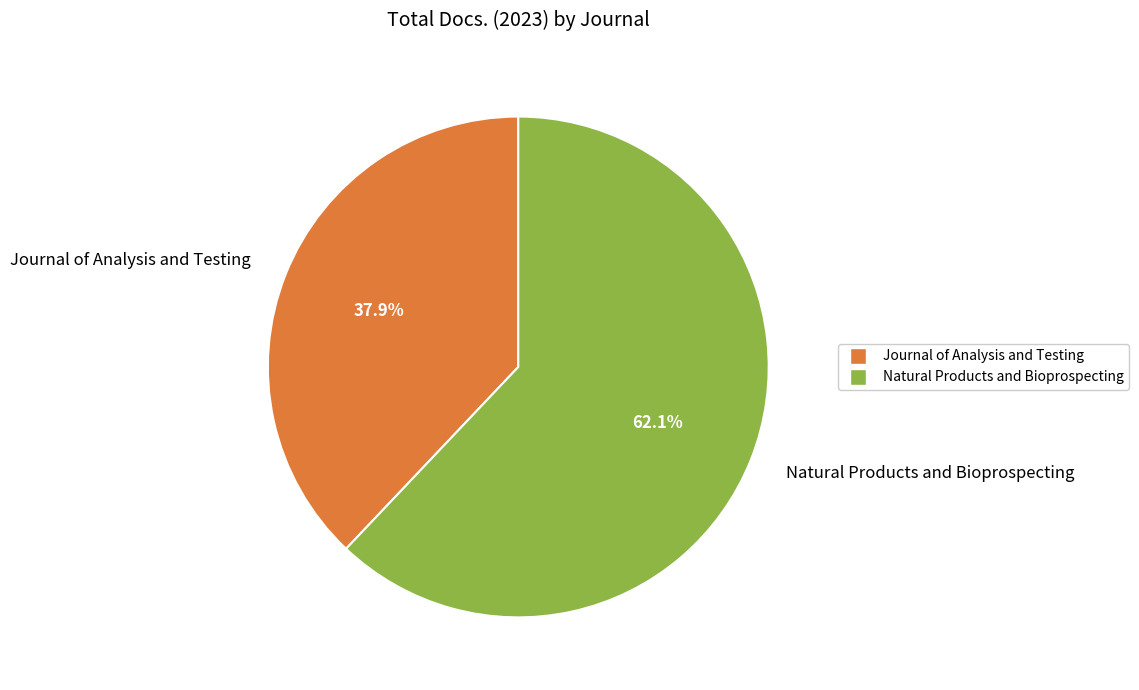

How many slices are in this pie chart?

2